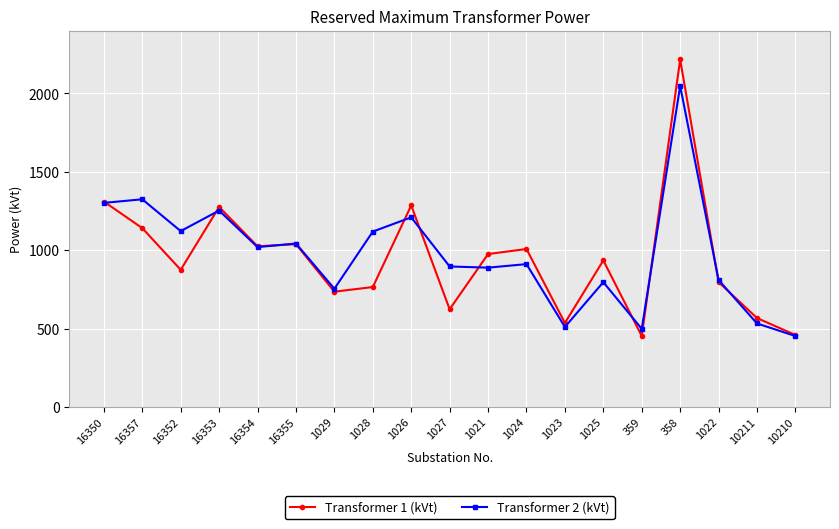

Rank the series by their maximum value, from lowest to highest.

Transformer 2 (kVt), Transformer 1 (kVt)